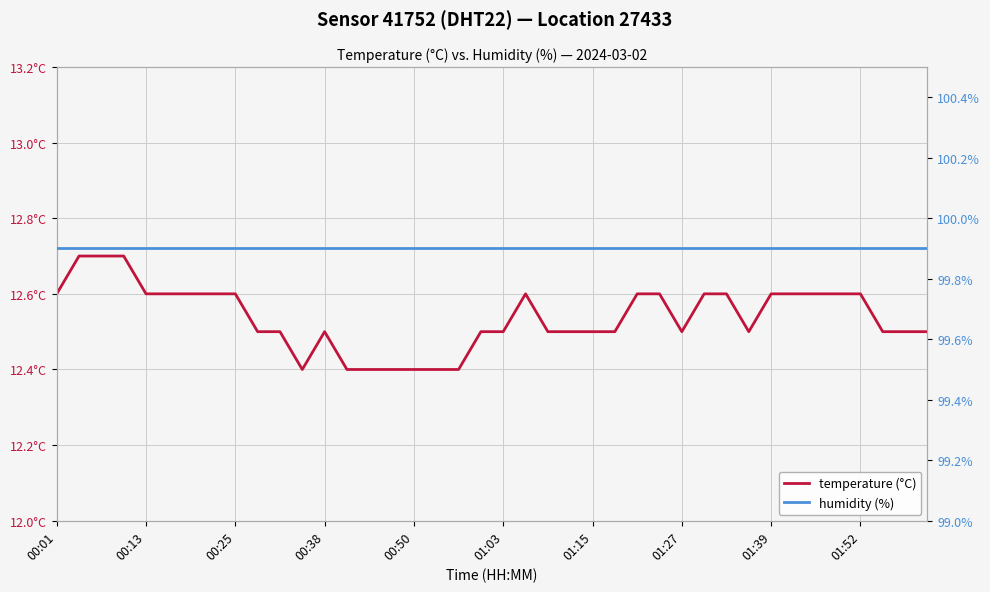

How many temperature values are between 12 and 13?

40